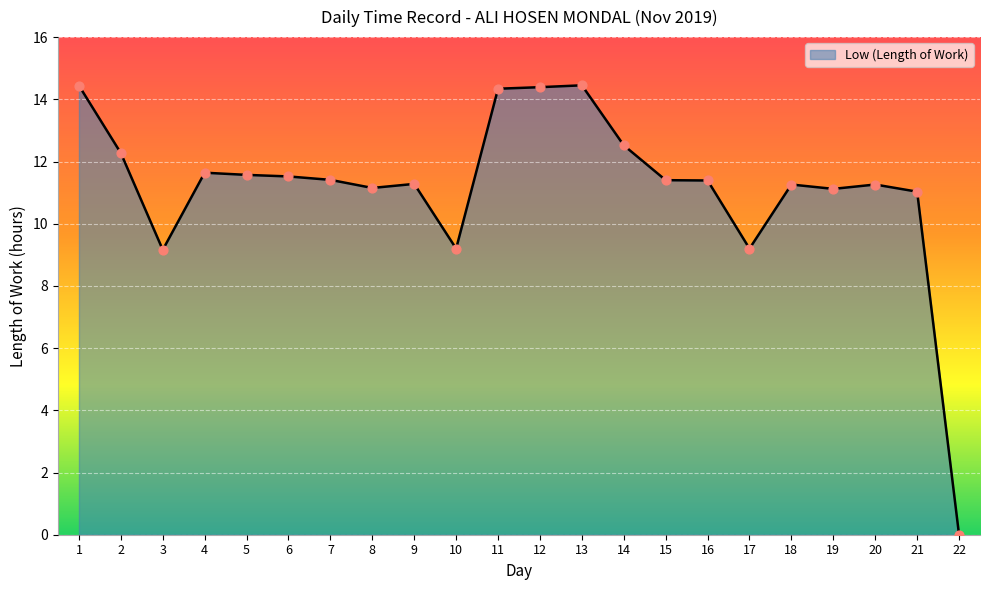

Approximately how many times larger is the value at 11 compared to 20?

1.3